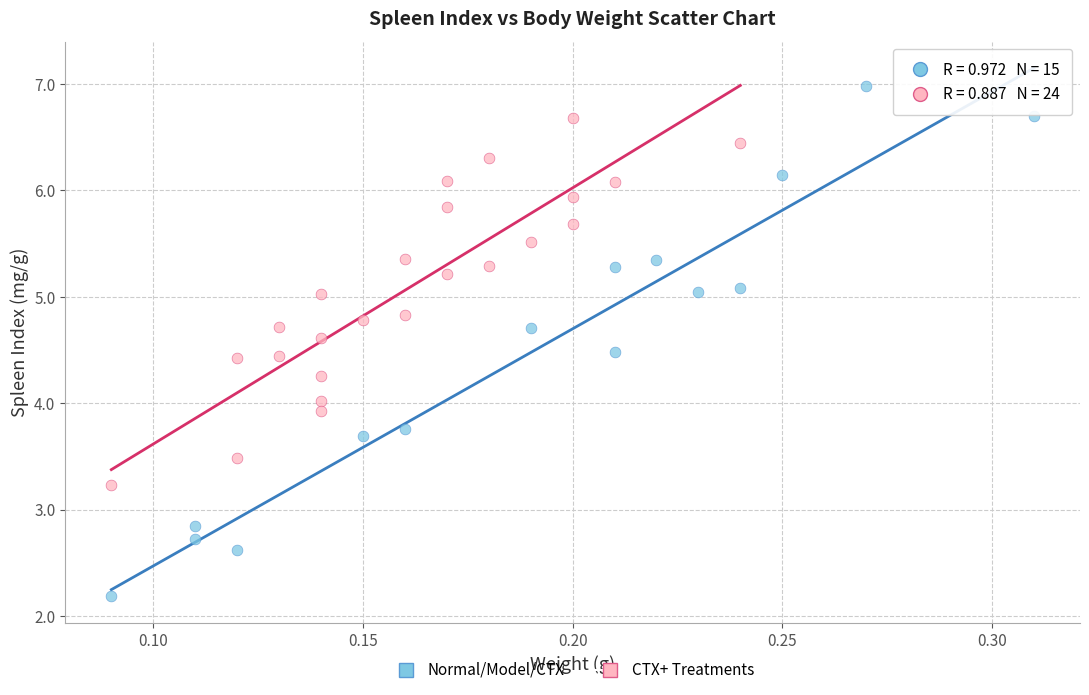

Which series contains the lowest Y value?

Normal/Model/CTX